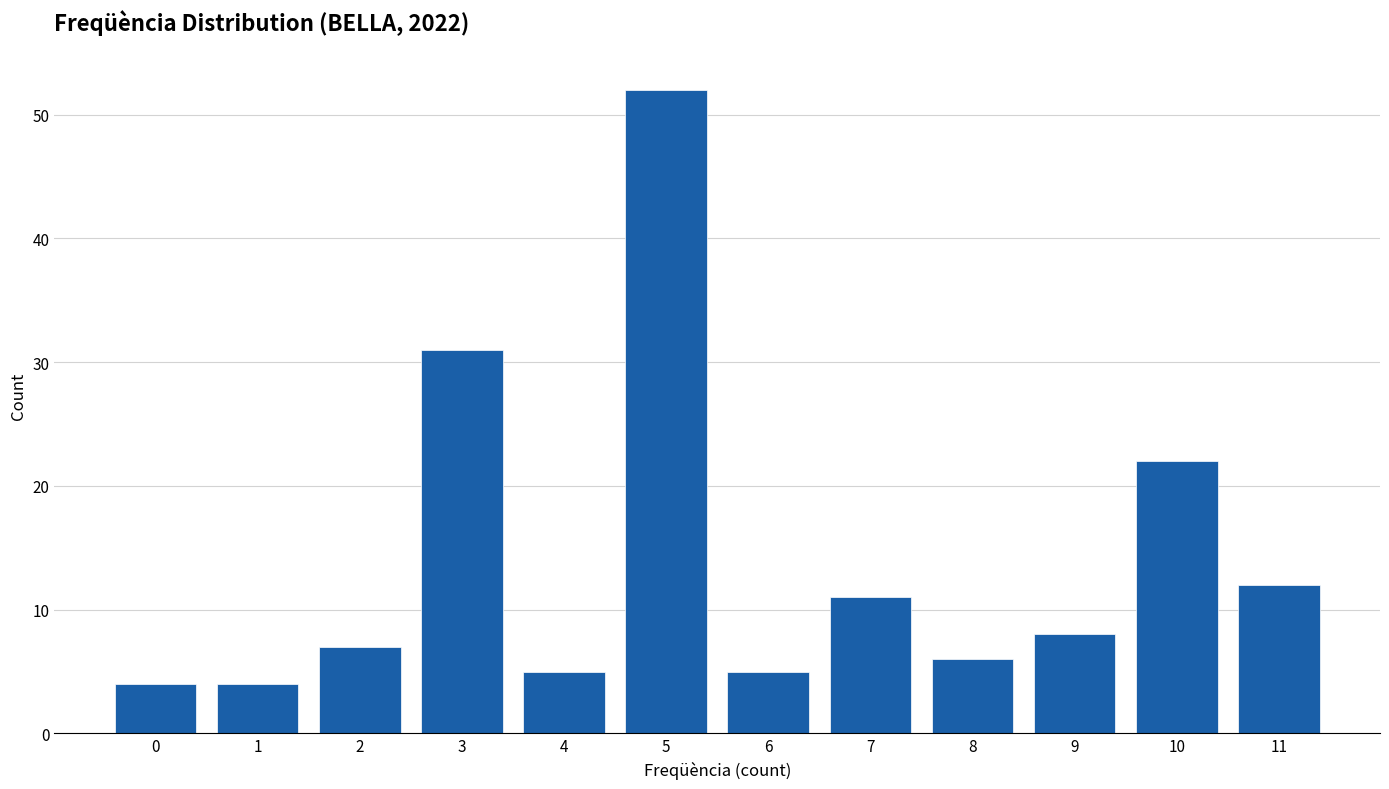

Reading left to right, list all the values displayed in this chart.

0=4	1=4	2=7	3=31	4=5	5=52	6=5	7=11	8=6	9=8	10=22	11=12